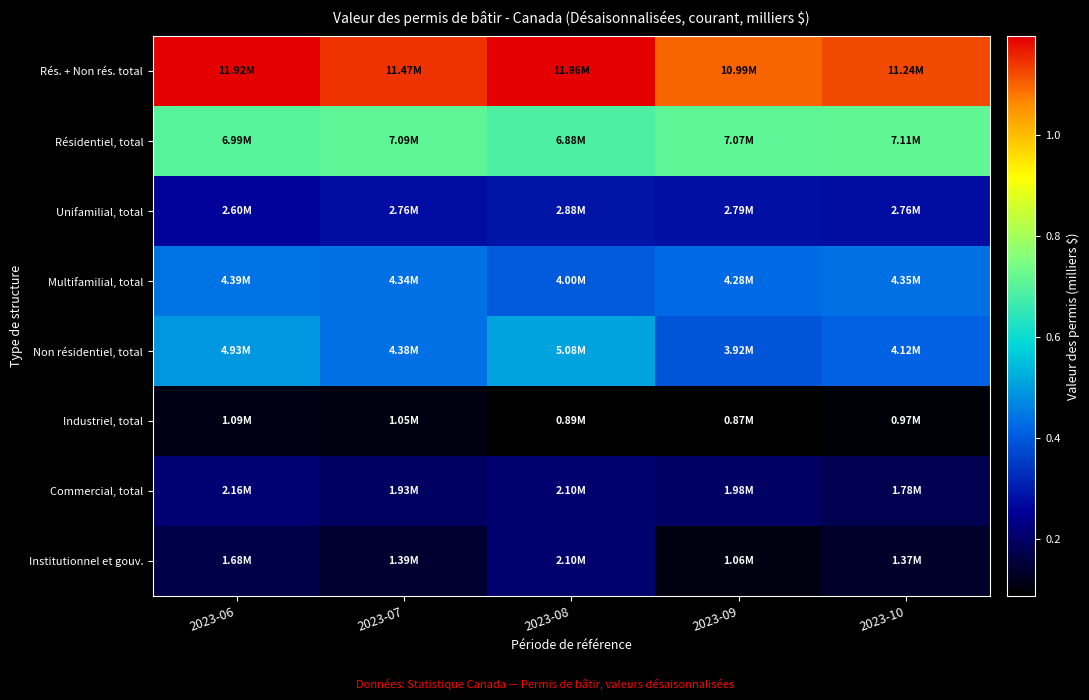

Which has a higher value, 2023-06 or 2023-09?

2023-06